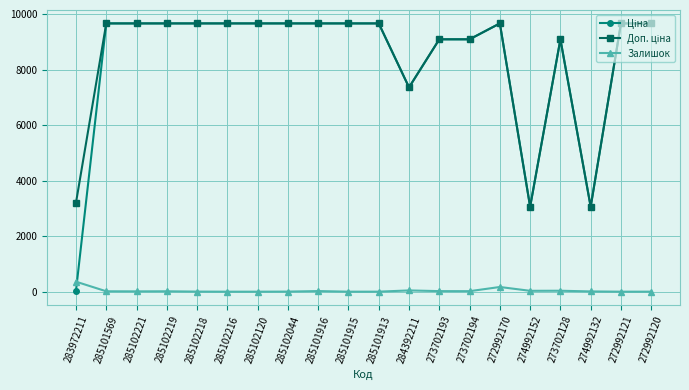

What is the spread (max minus min) of values at 272992121?

9664.7